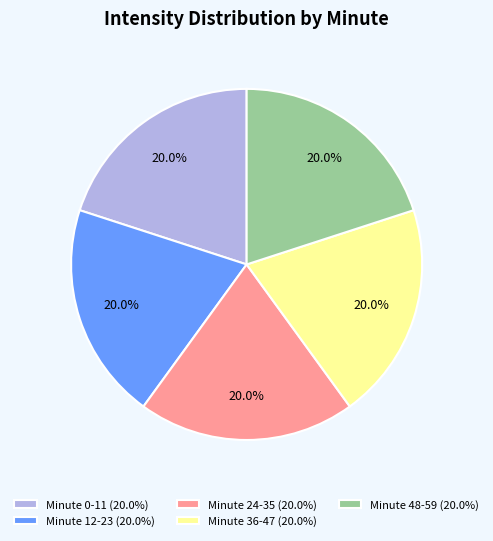

Combined, what portion of the pie is Minute 0-11 (20.0%) and Minute 48-59 (20.0%)?

40.0%